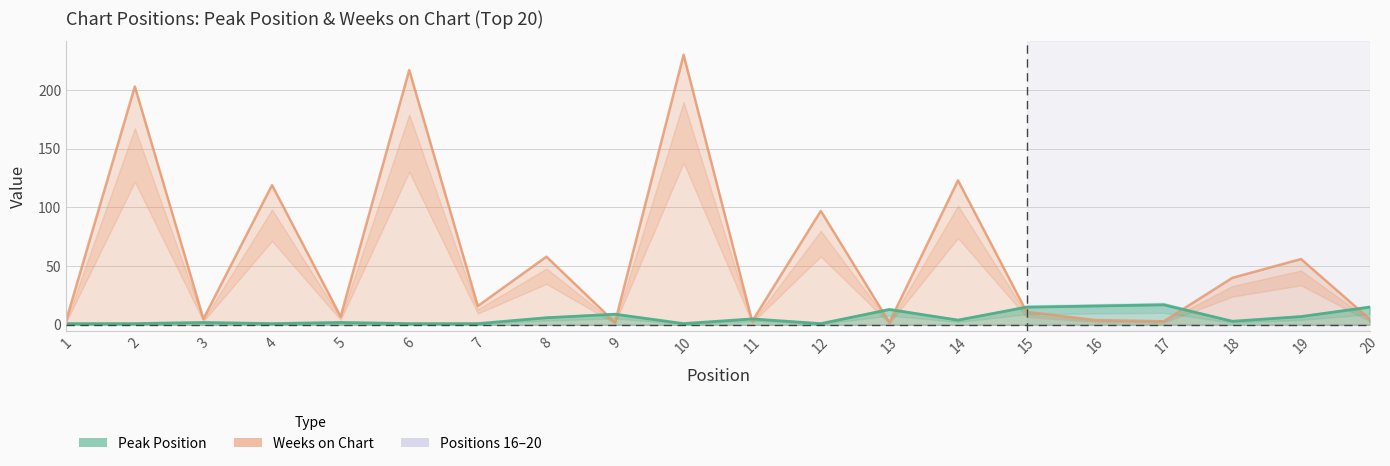

What is the difference between the second highest and second lowest values in the Peak Position series?

15